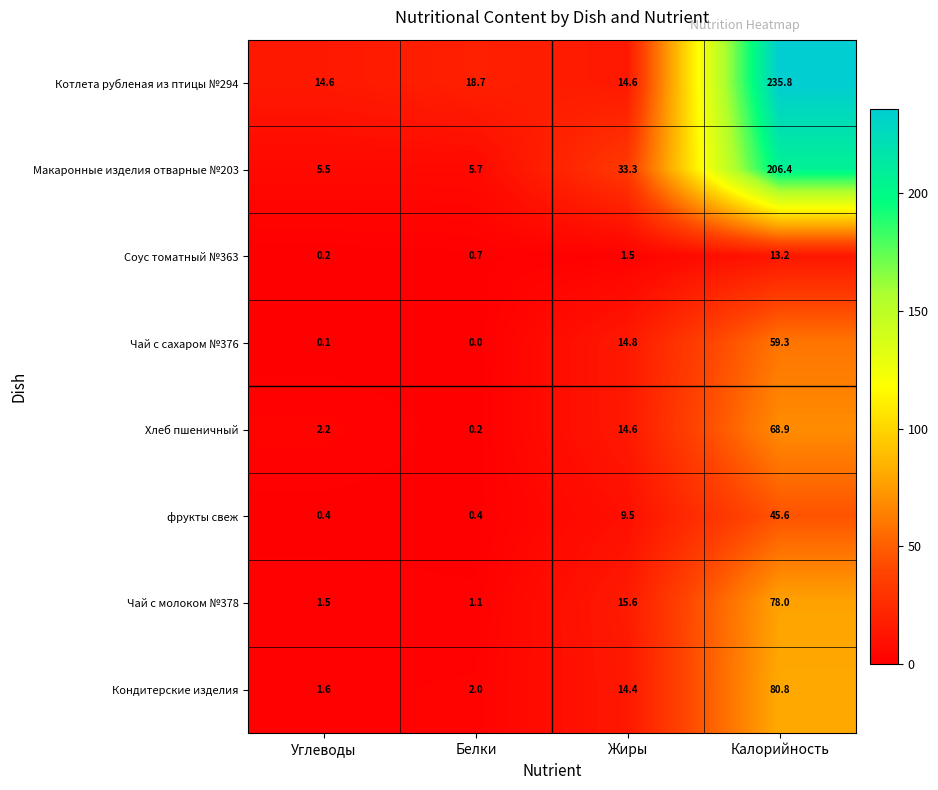

Which series has the largest total across all categories?

Котлета рубленая из птицы №294